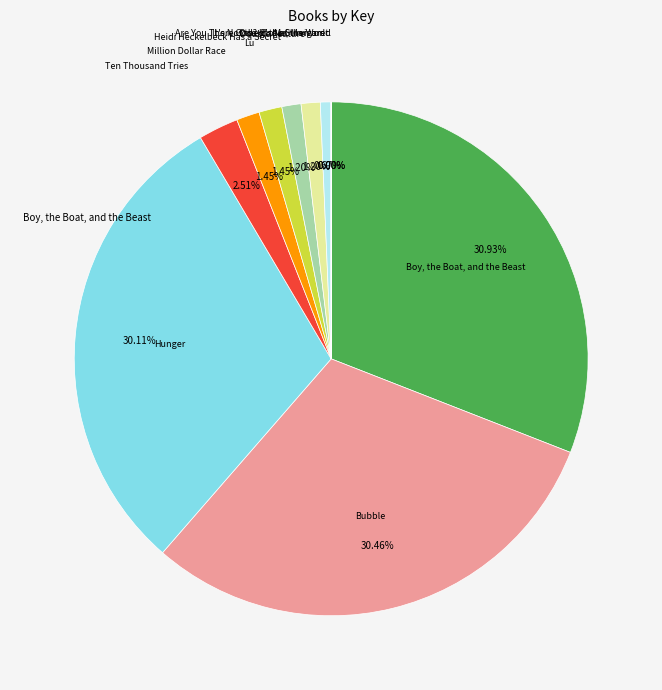

Is there a majority slice in this chart?

No